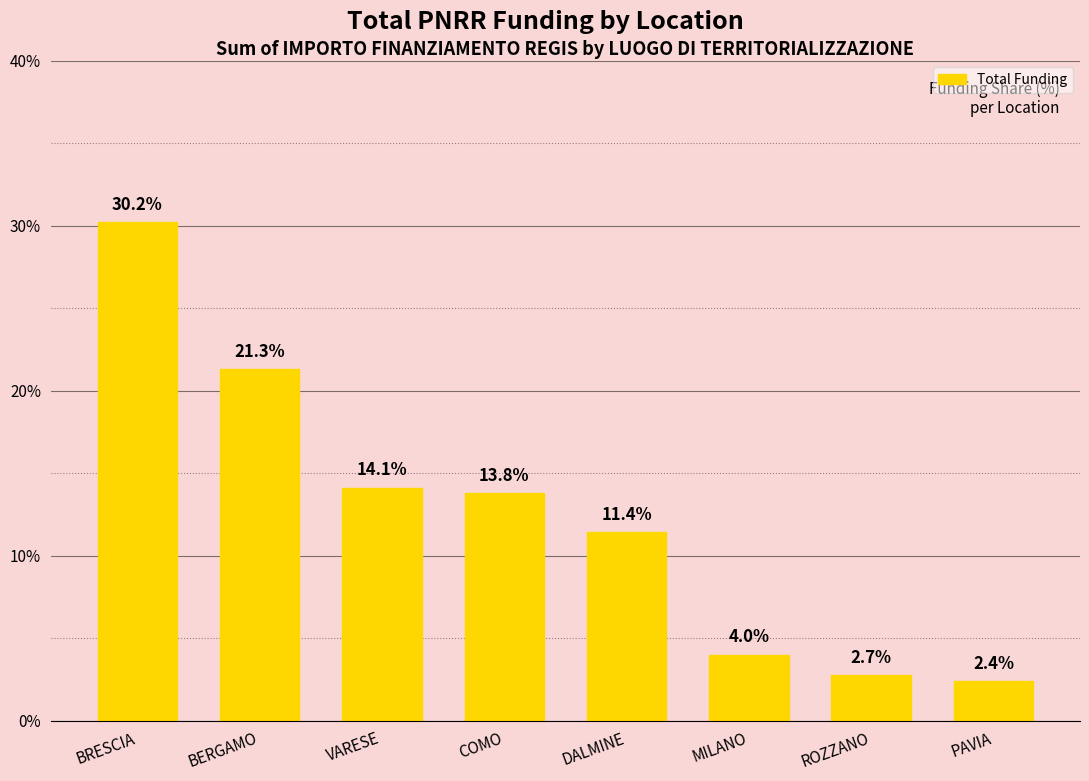

How many data points does each series have?

8